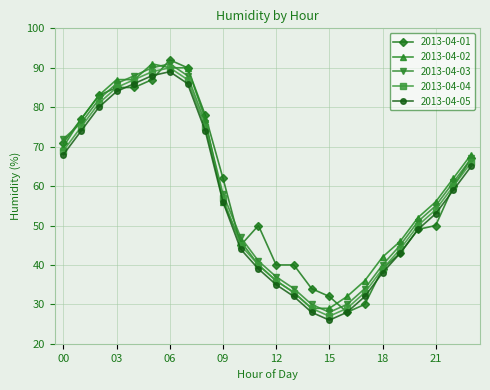

True or false: 2013-04-01 has more than 0 interior local peaks.

True